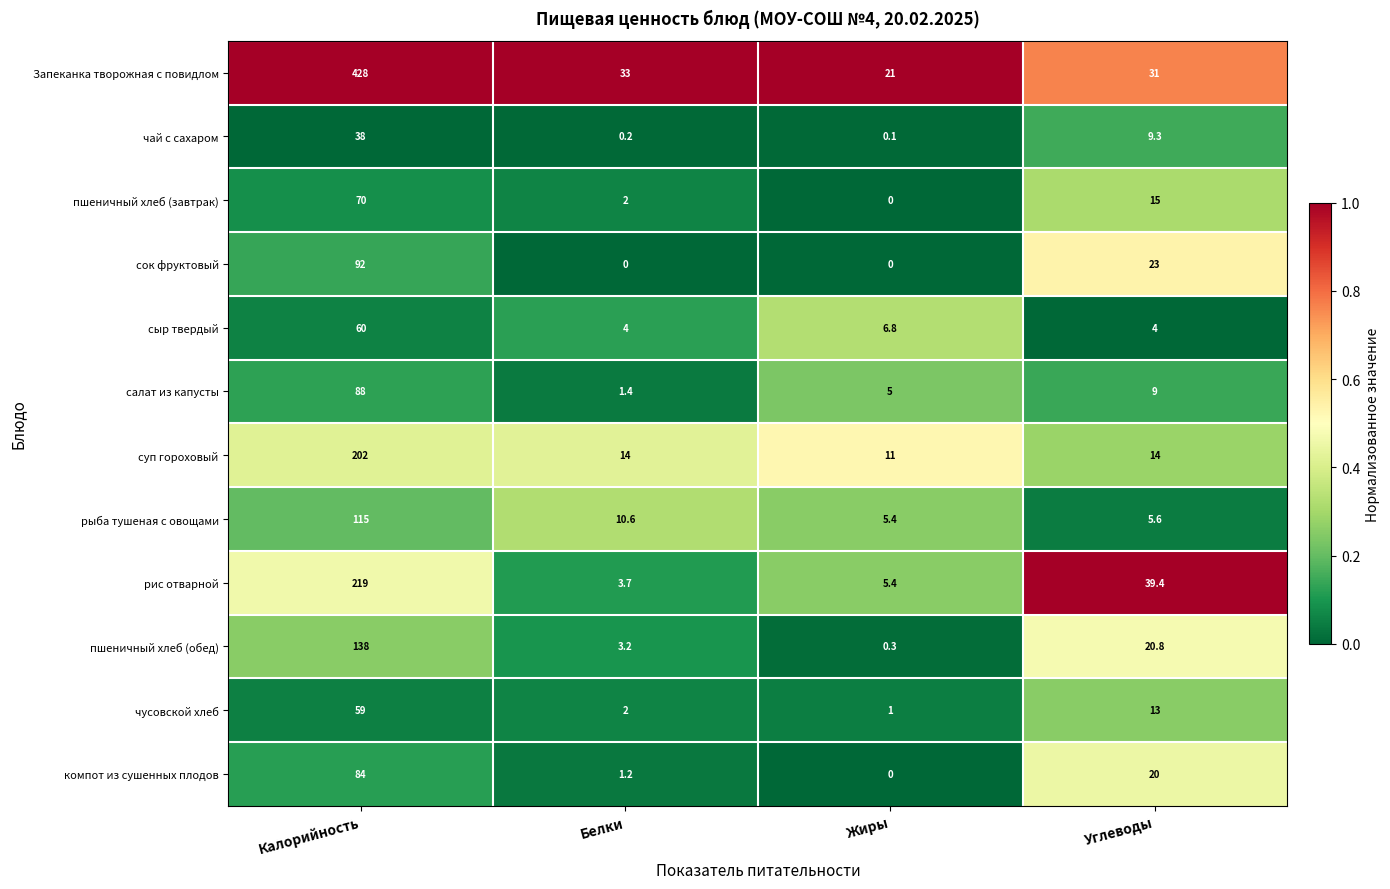

Is it true that сок фруктовый equals 37.0 at Углеводы?

False